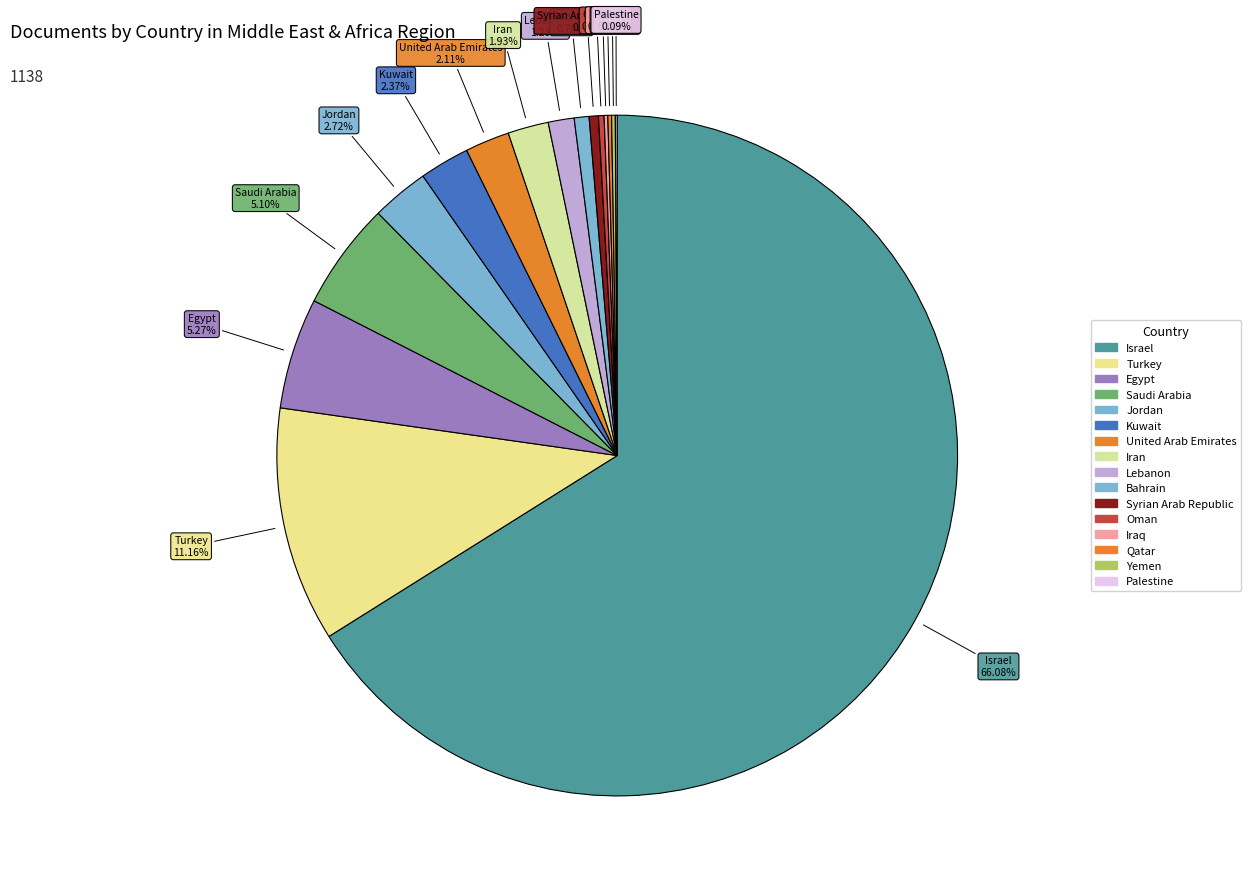

Which category accounts for the majority?

Israel